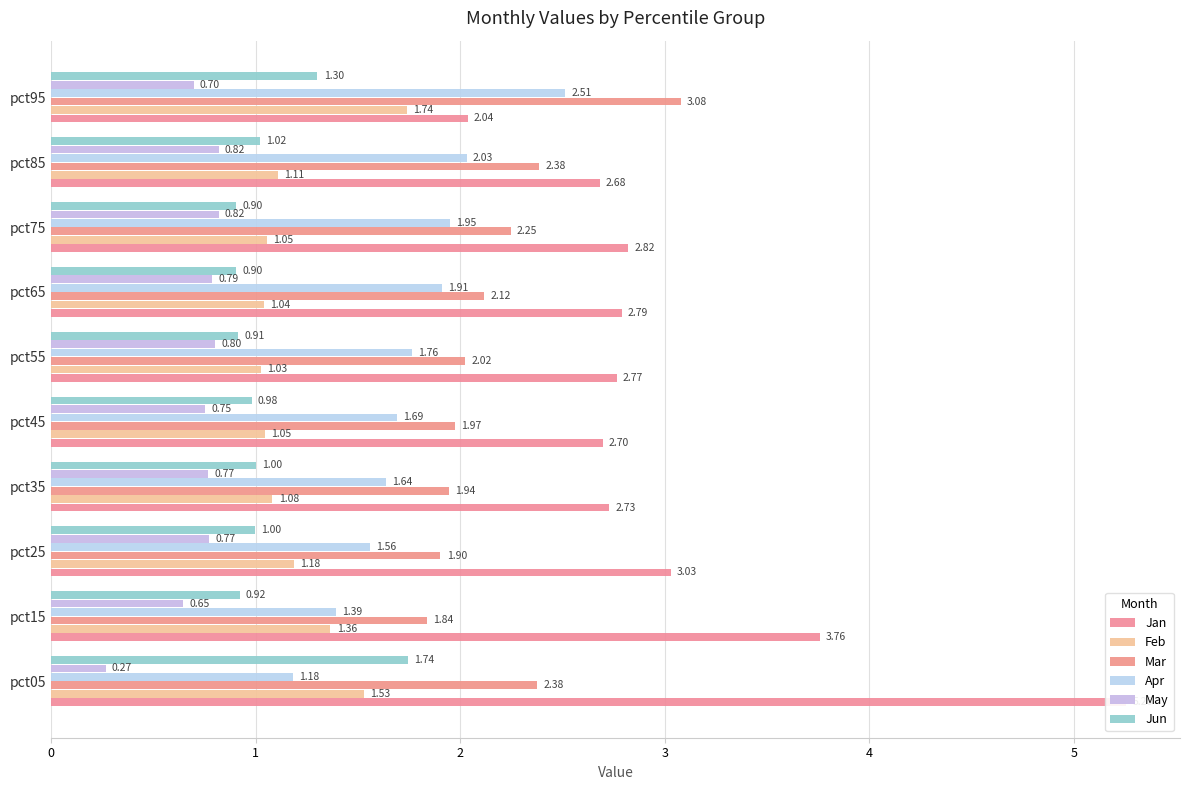

Rank the series by their maximum value, from highest to lowest.

Jan, Mar, Apr, Jun, Feb, May